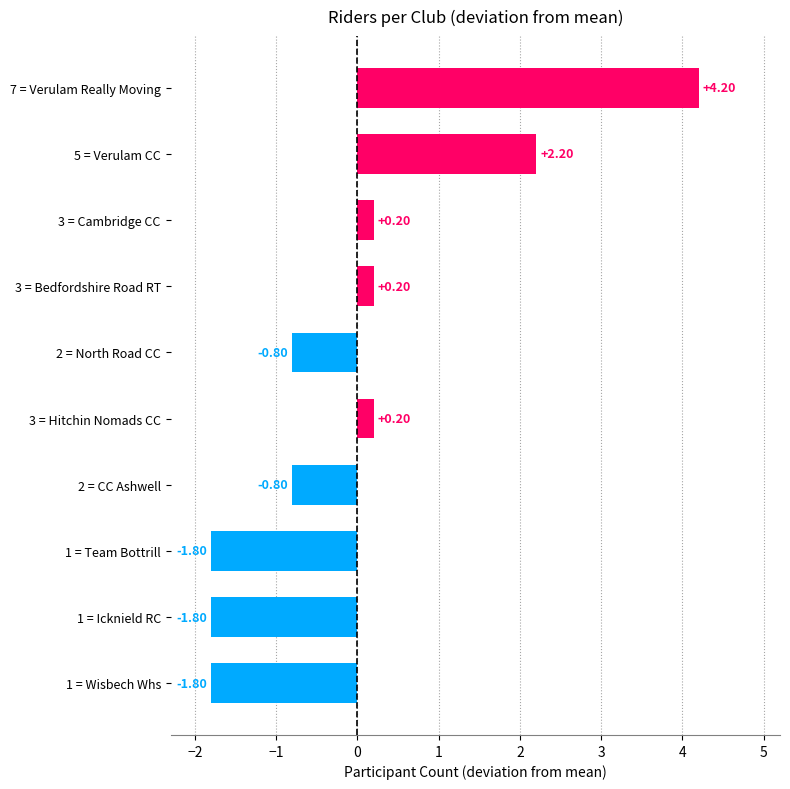

What is the difference between the values at 1 = Wisbech Whs and 2 = North Road CC?

1.0